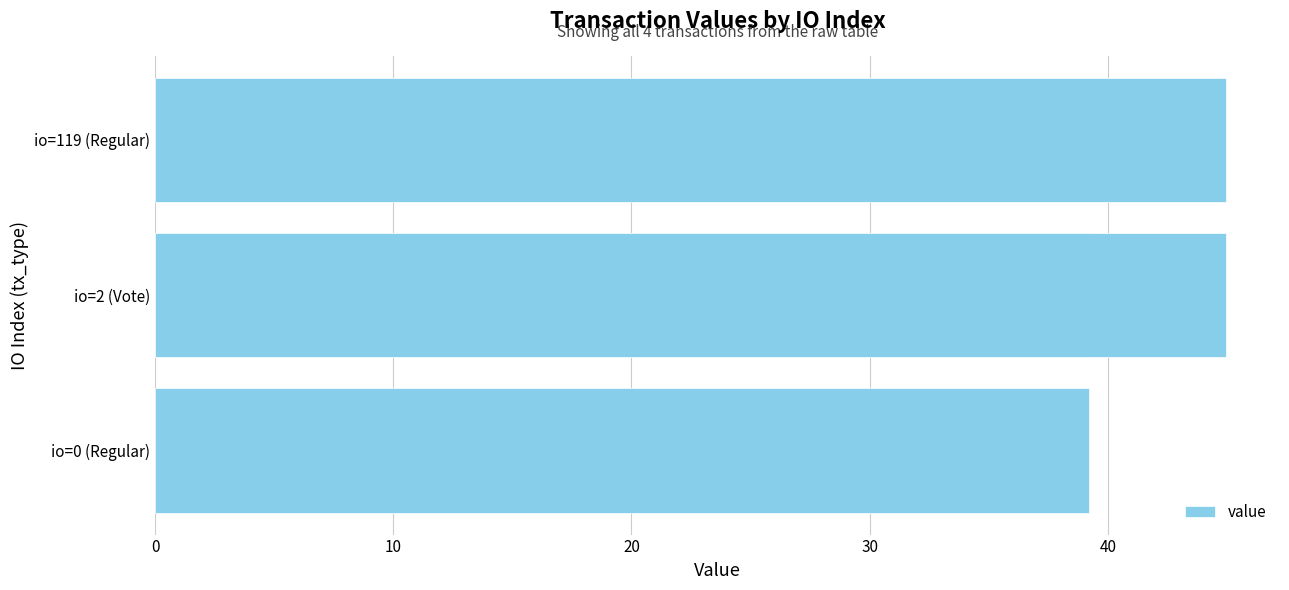

Reading right to left, what are all the values shown in this chart?

45.0	45.0	39.2	39.2